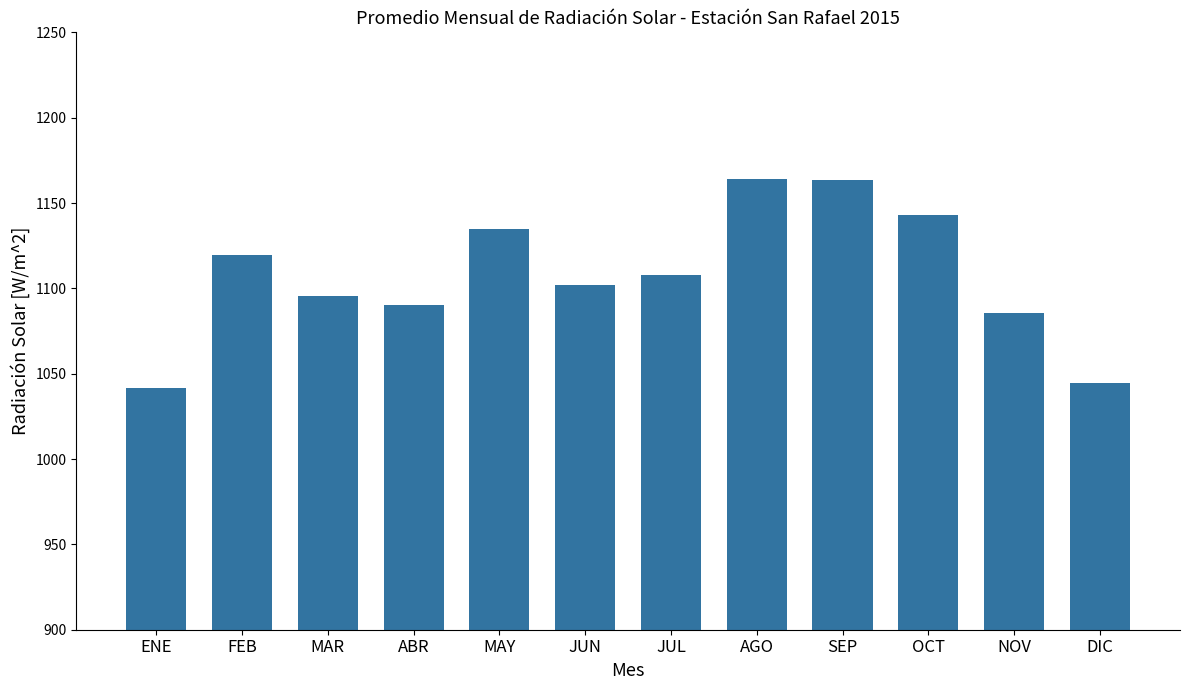

The value at SEP is 500.1. True or false?

False